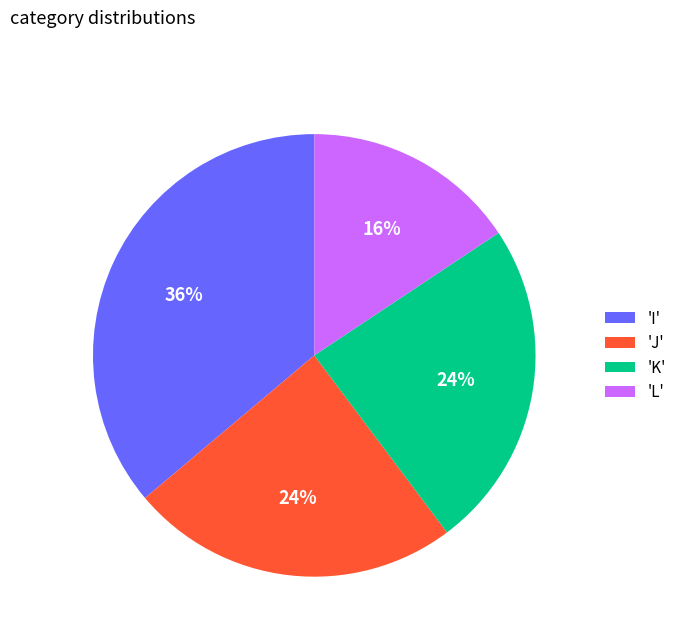

To the nearest percent, what is the combined percentage of 'K' and 'J'?

48%